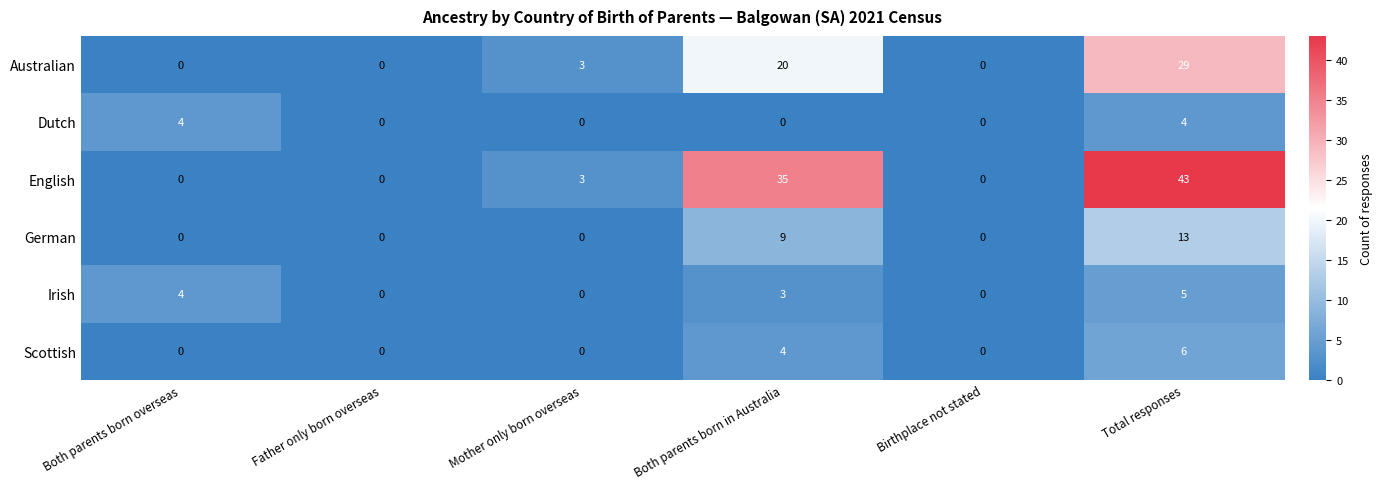

How many data points does each series have?

6